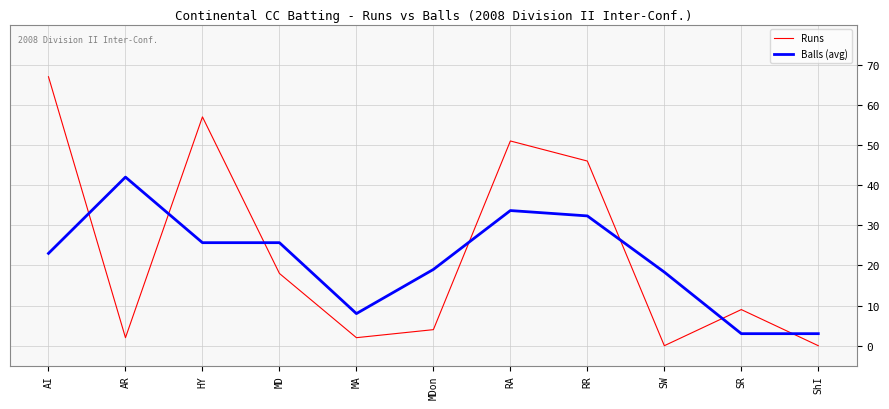

Where is the first local minimum for Runs?

AR